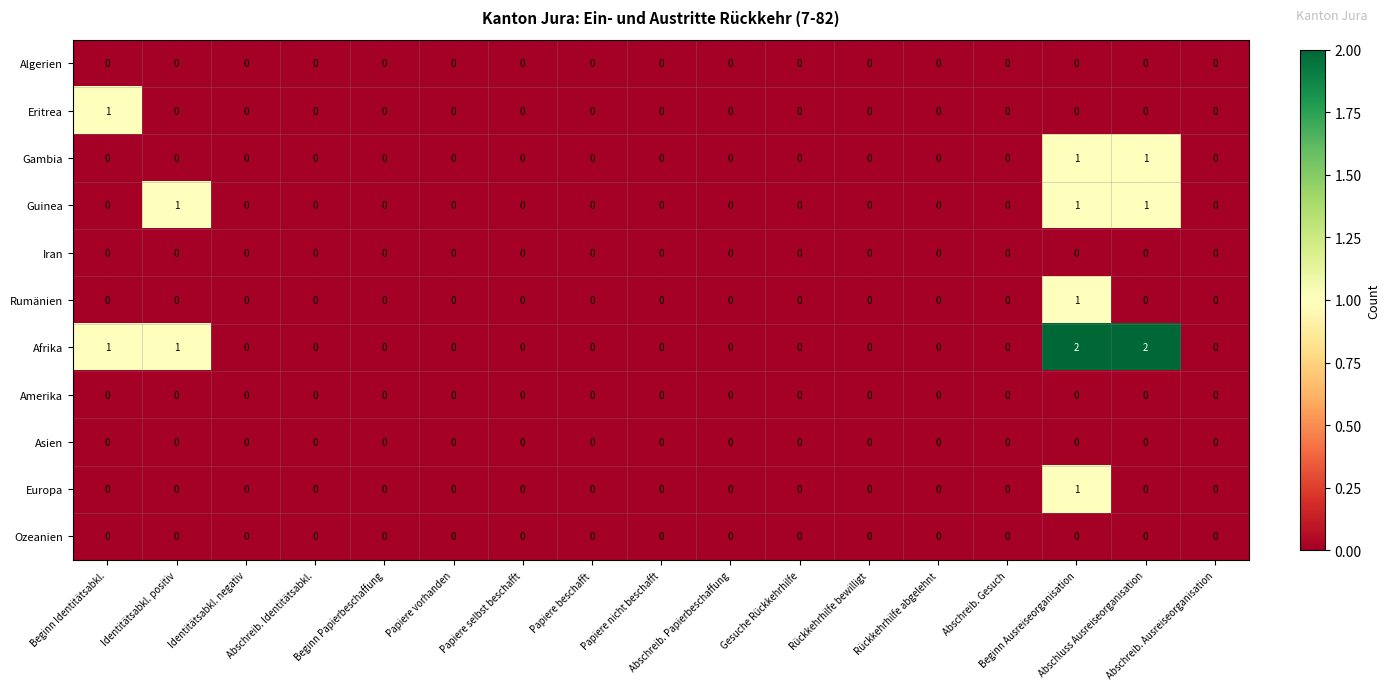

Which series has the widest spread of values?

Afrika